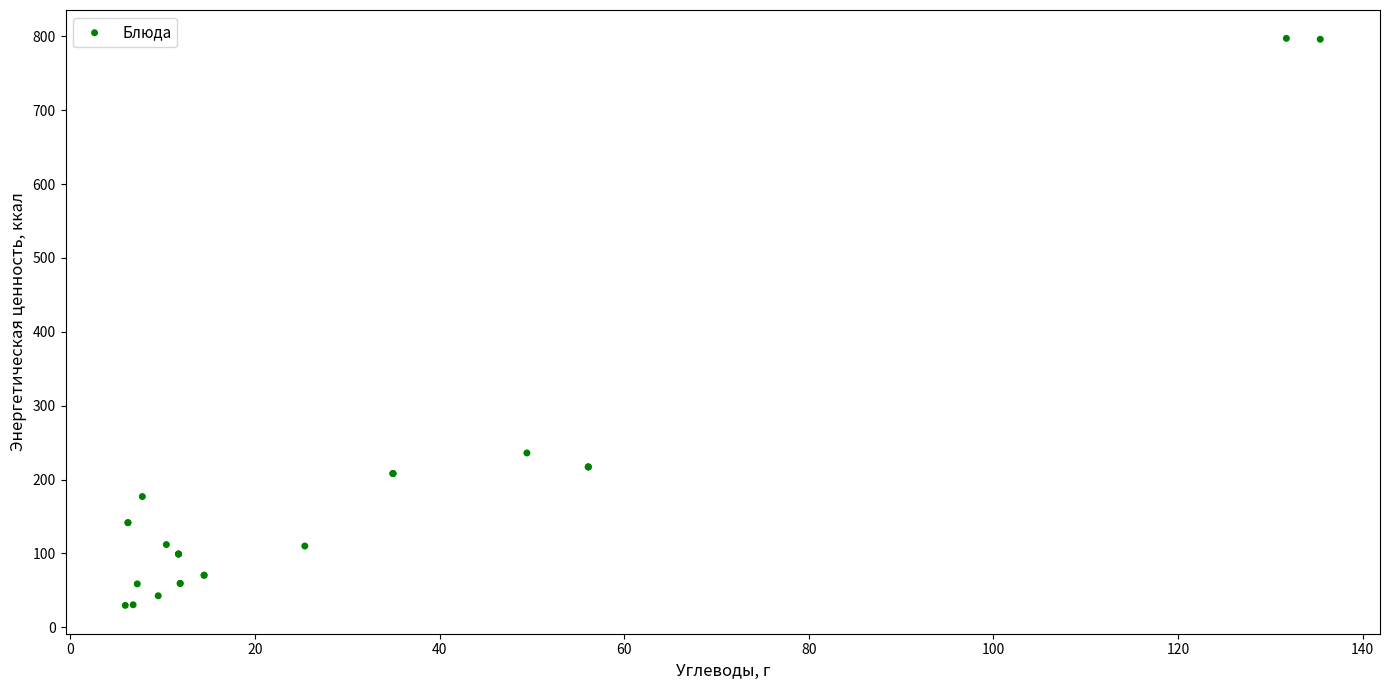

What Y value in the scatter plot is closest to 413?

236.0